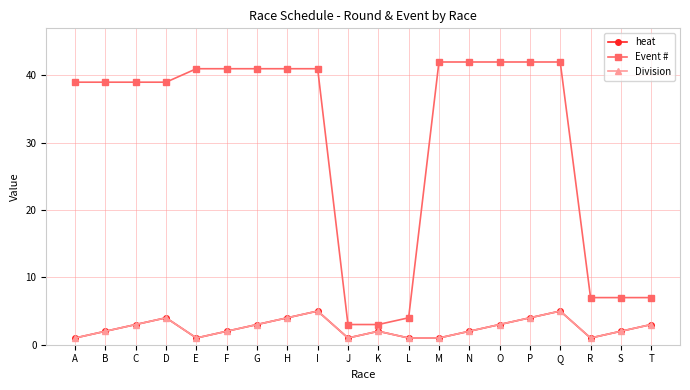

Is this an area chart (filled region under the line)?

No